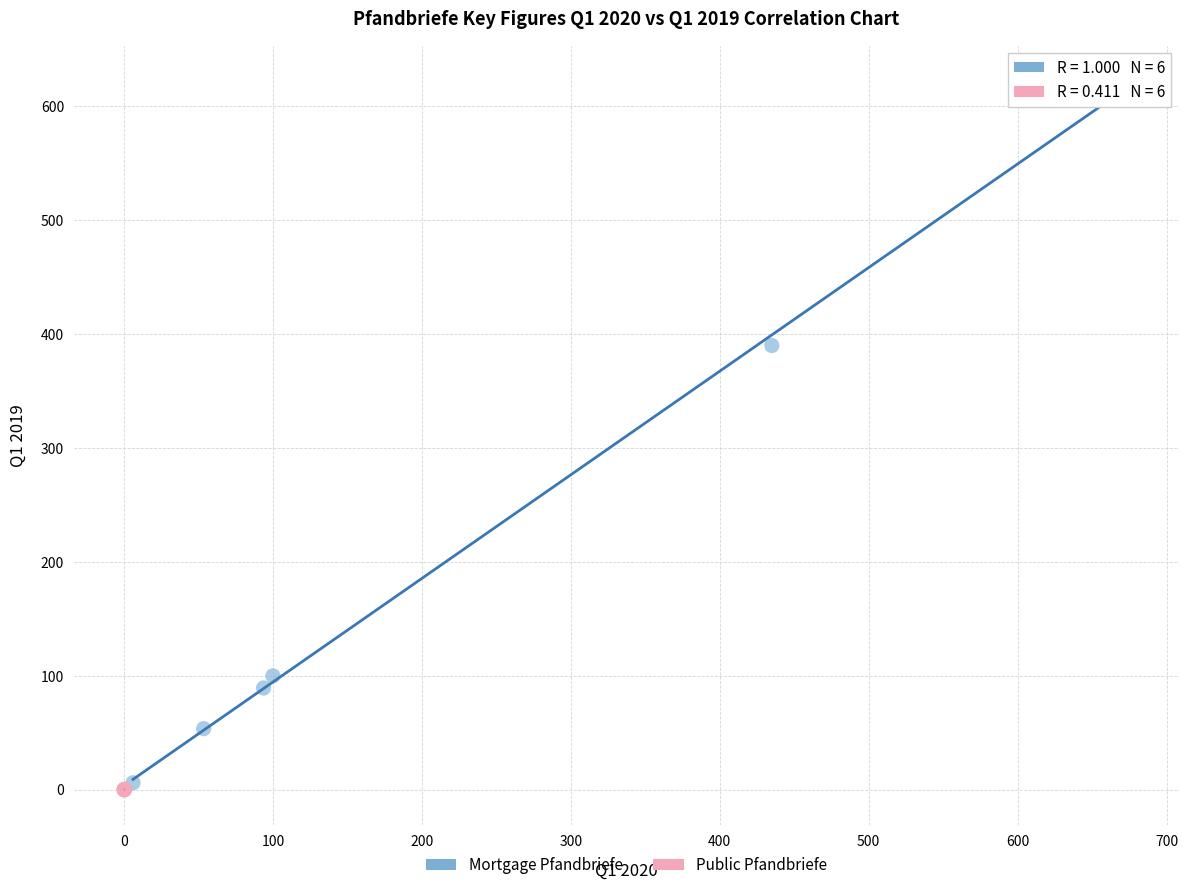

Which series contains the highest Y value?

Mortgage Pfandbriefe